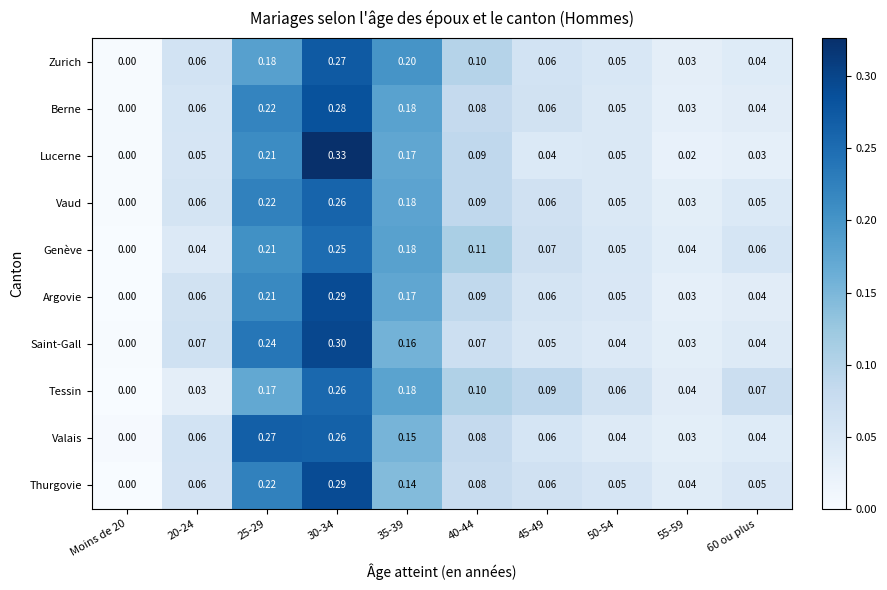

Is the value of Genève at Moins de 20 greater than the value of Zurich at 50-54?

No